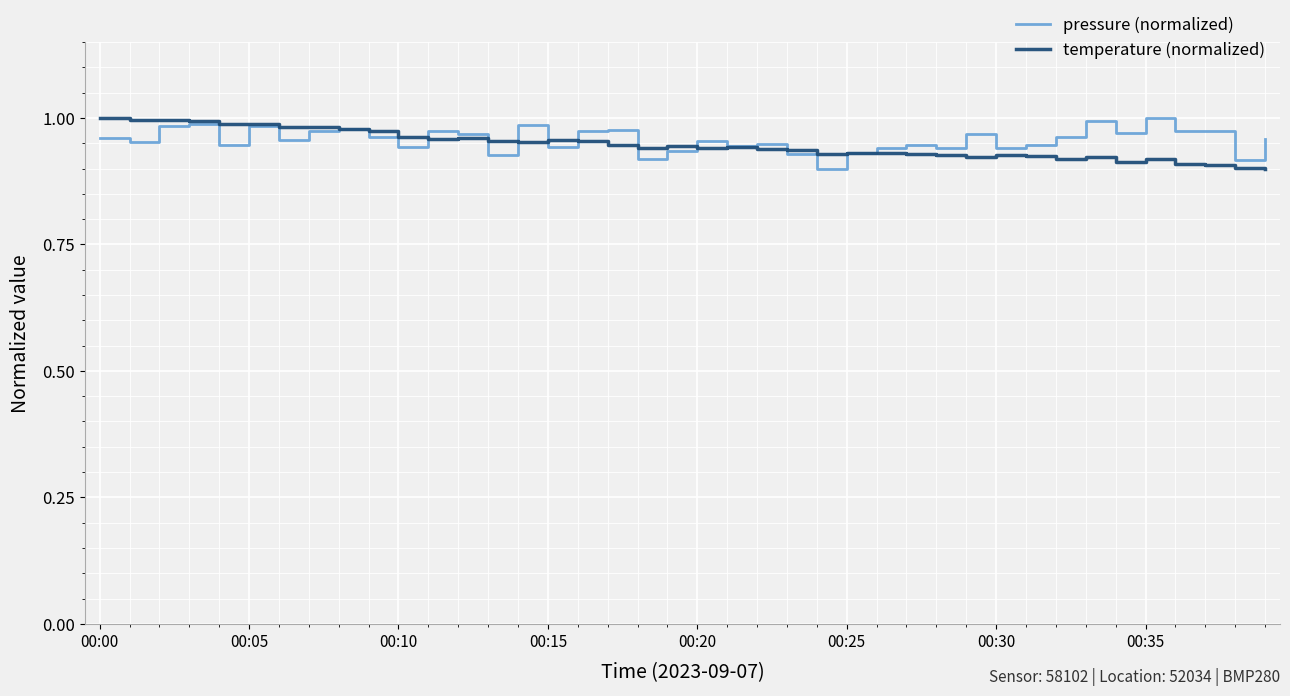

Which series has the widest spread of values?

pressure (normalized)